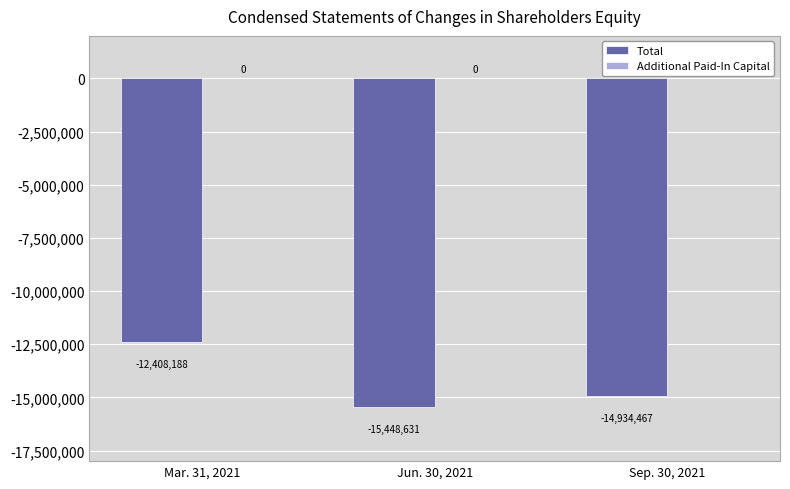

Where does the data first go above -14934467?

Mar. 31, 2021